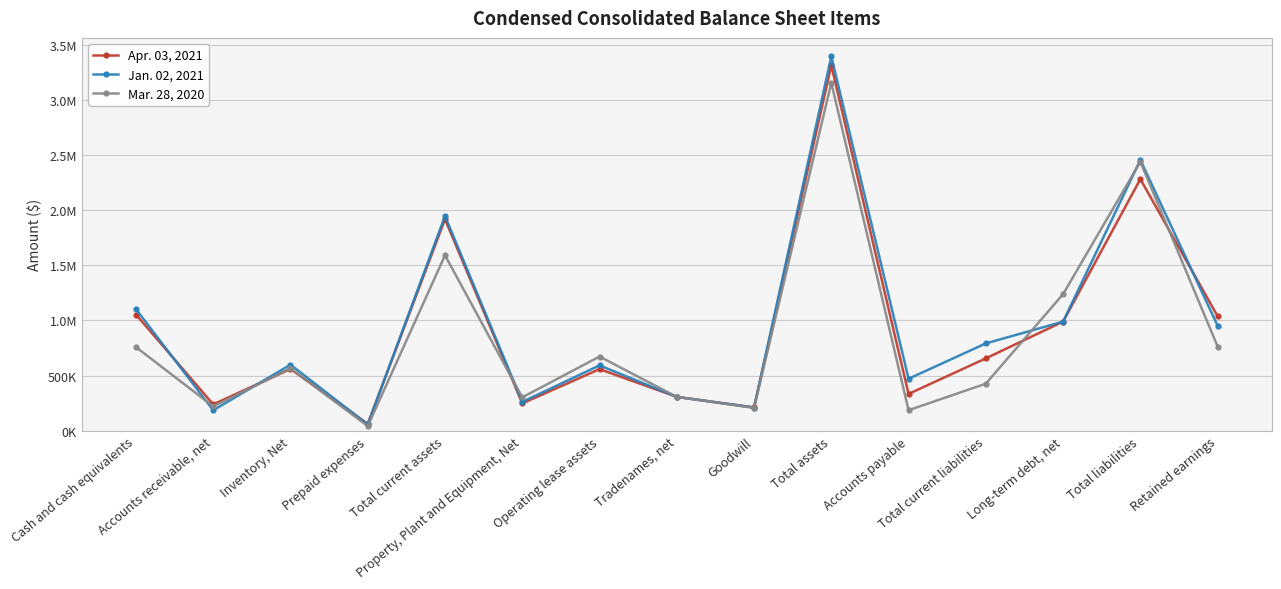

Between which two adjacent categories do Mar. 28, 2020 and Jan. 02, 2021 first intersect?

Cash and cash equivalents and Accounts receivable, net